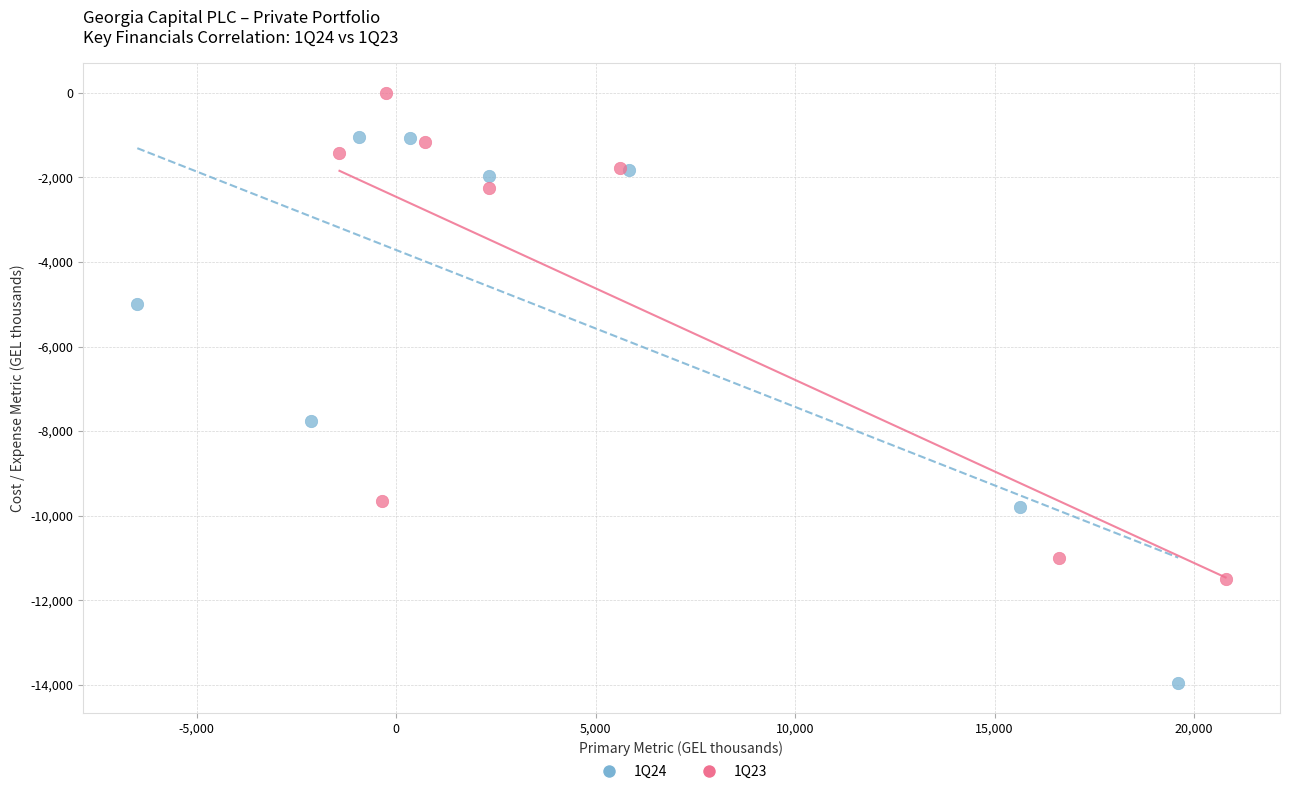

Which series has the widest spread of Y values?

1Q24